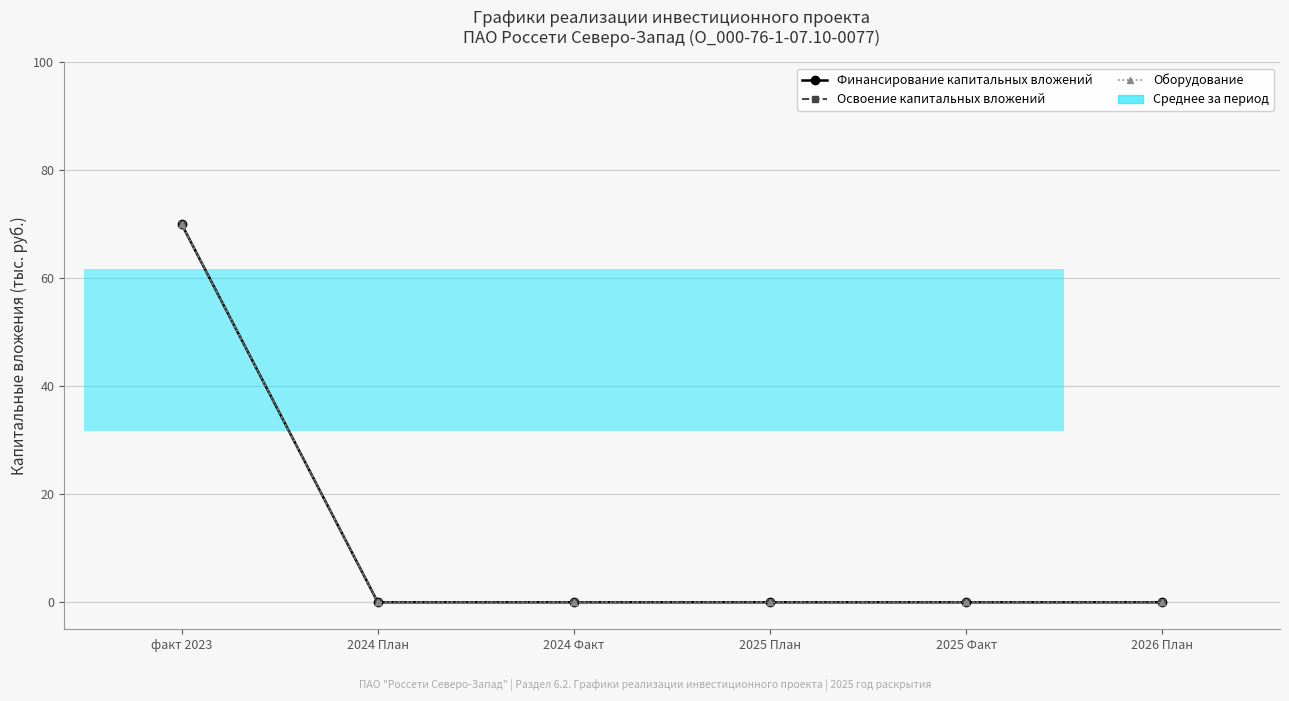

What is the label of the 2nd point from the right?

2025 Факт